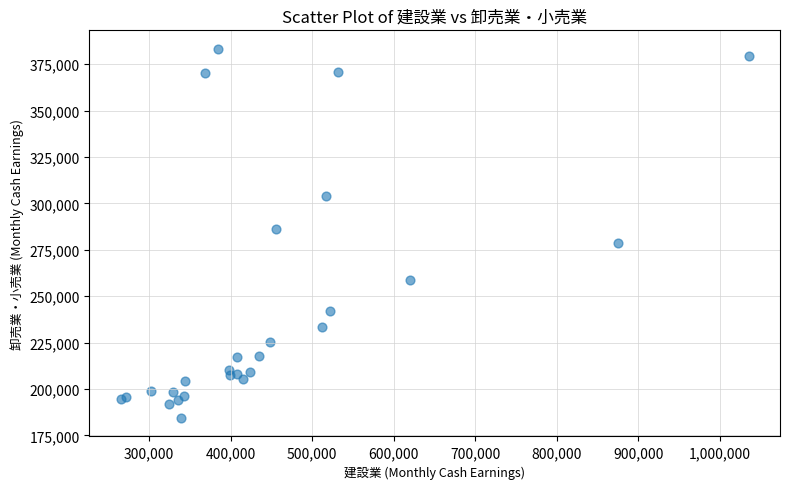

What Y value in the scatter plot is closest to 283807?

286130